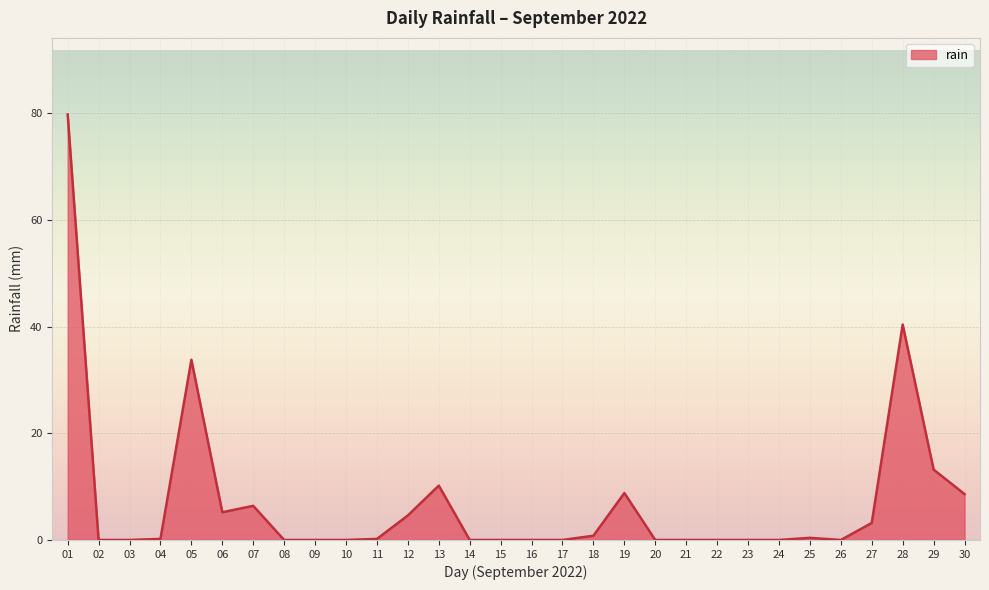

True or false: the data shows 13.5 at 05.

False